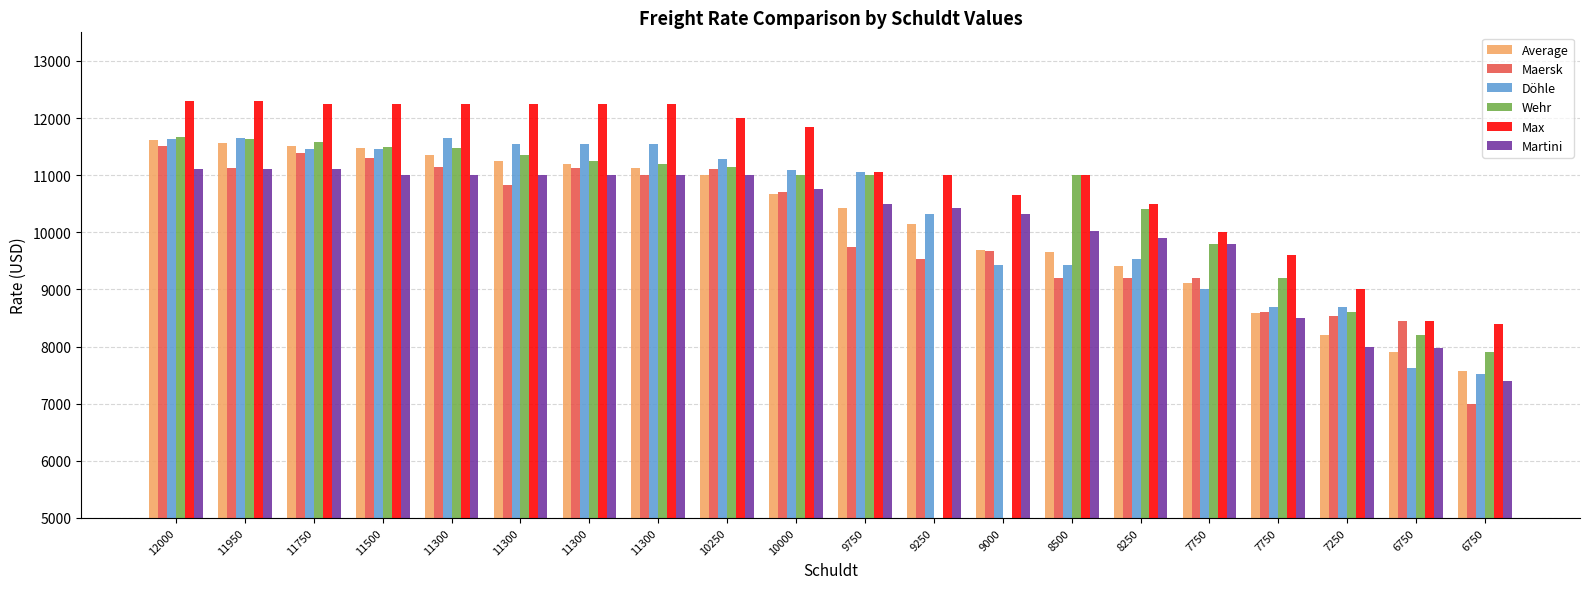

At which label does Döhle first exceed 11088?

12000